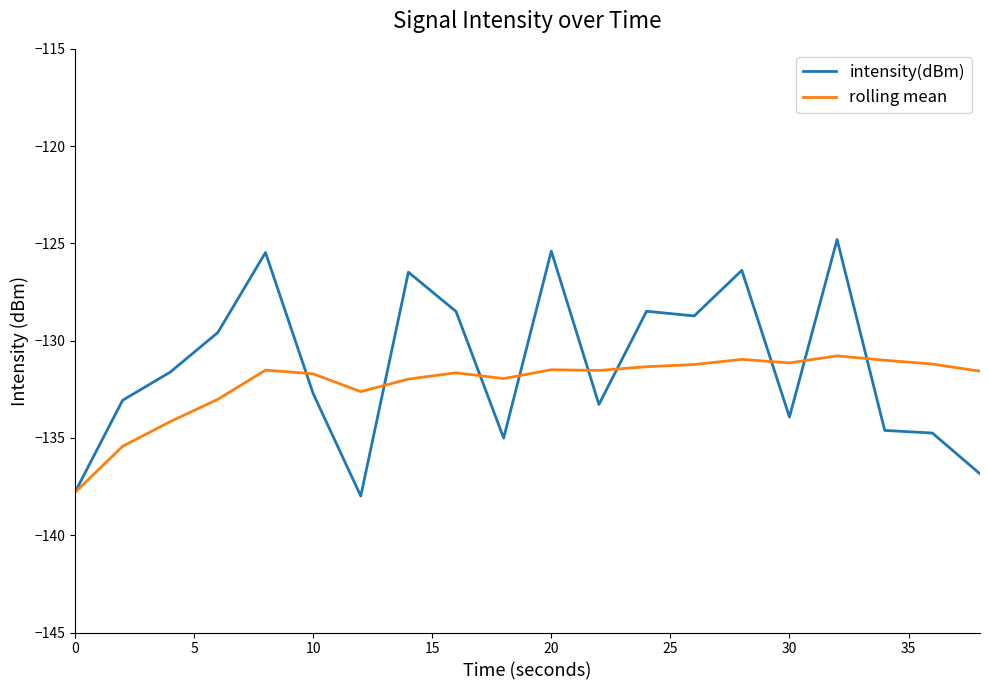

Is this an area chart (filled region under the line)?

No